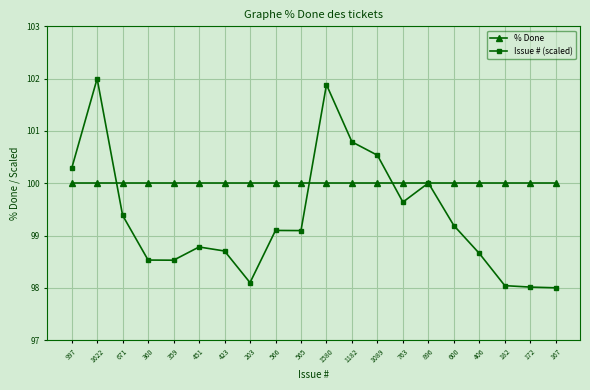

Which series has the widest spread of values?

Issue # (scaled)